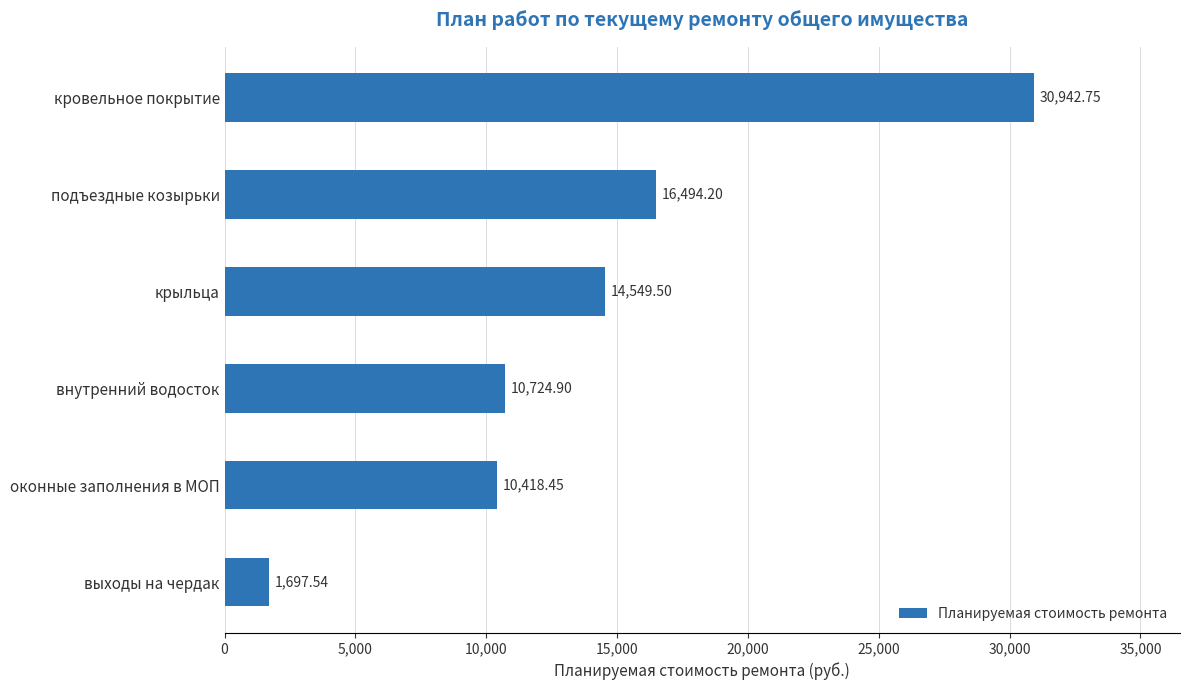

Rank the categories by value from lowest to highest.

выходы на чердак, оконные заполнения в МОП, внутренний водосток, крыльца, подъездные козырьки, кровельное покрытие